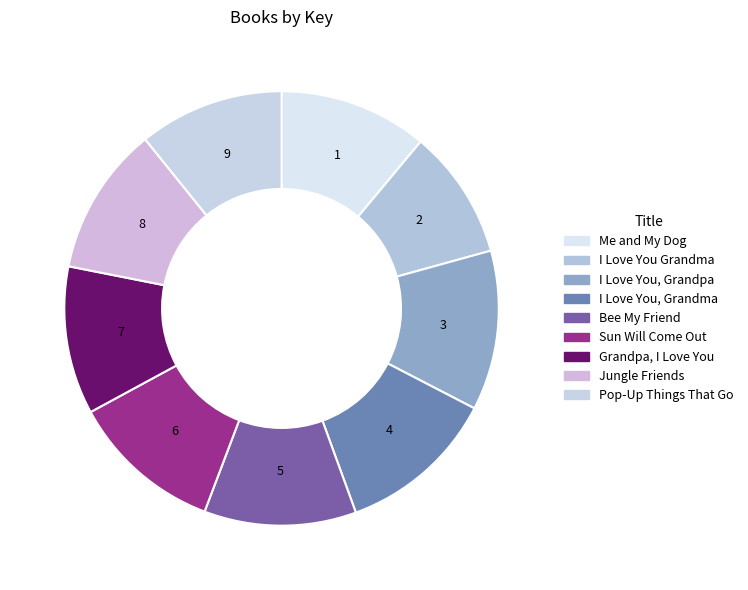

Between Jungle Friends and Me and My Dog, which is larger?

Jungle Friends